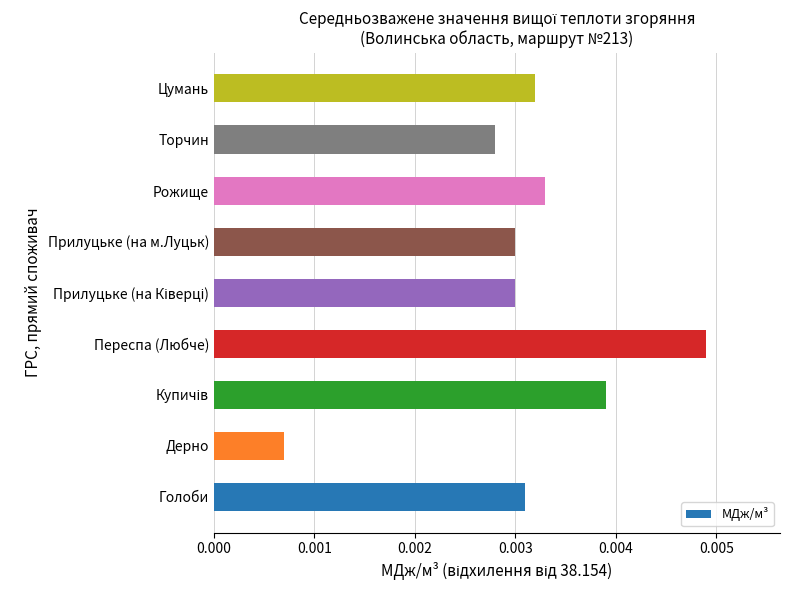

At which label is the value closest to 0?

Дерно